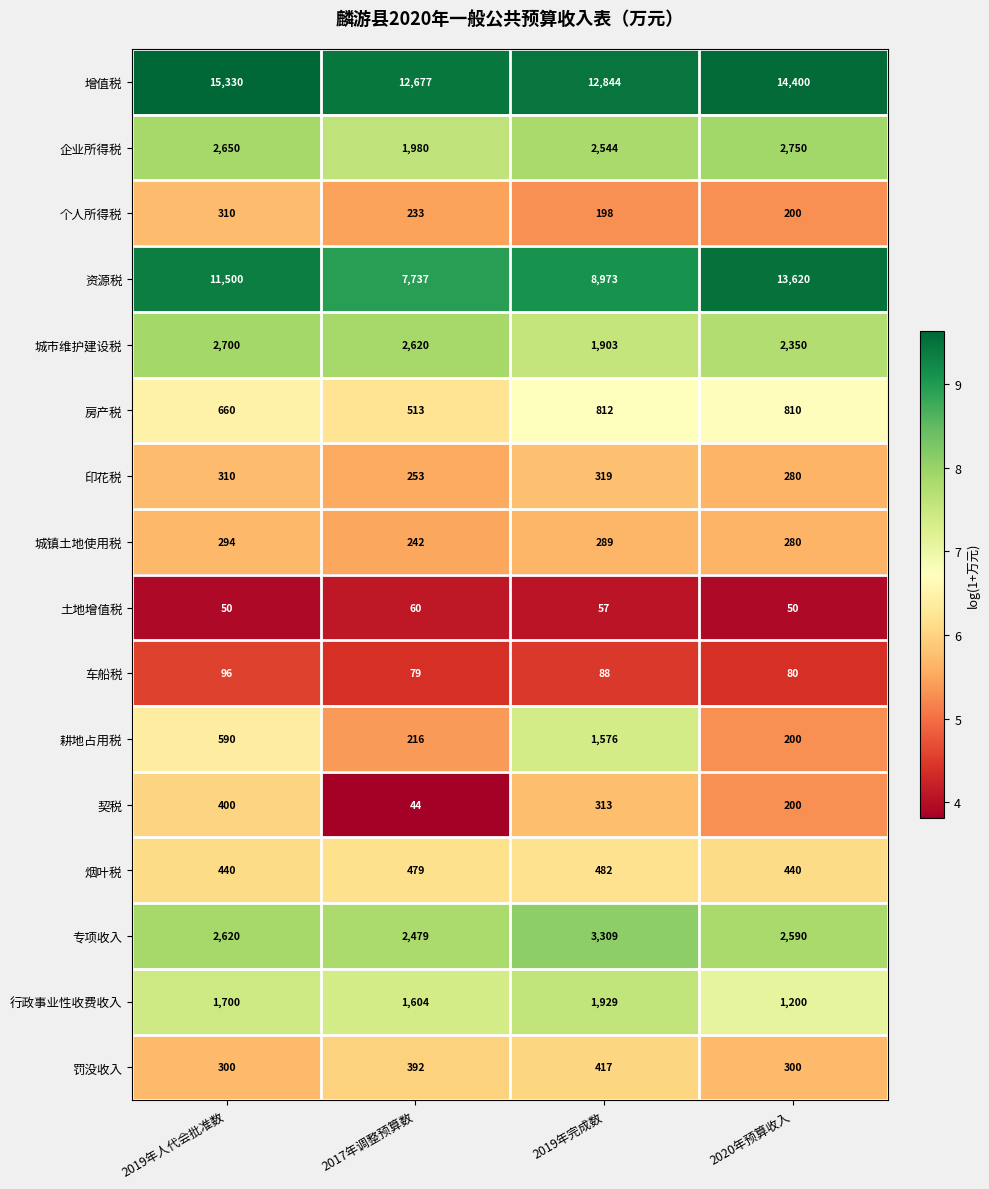

What is the difference between the second highest and second lowest values in the 城镇土地使用税 series?

9